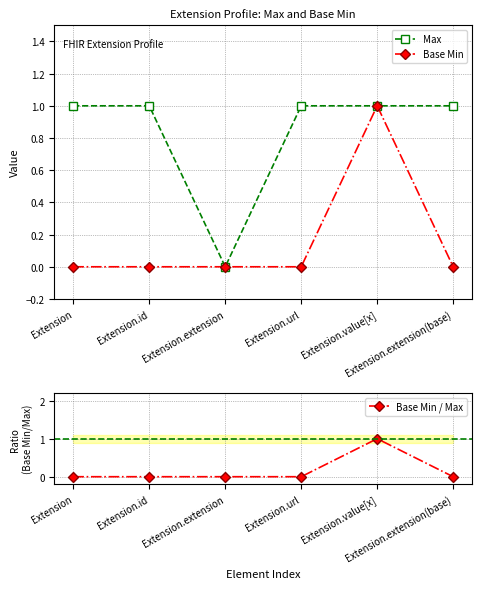

What is the difference between the maximum and minimum values in the Base Min / Max series?

1